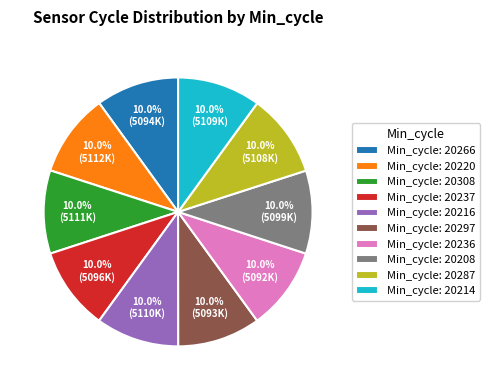

What percentage do Min_cycle: 20308 and Min_cycle: 20266 together represent?

20.0%